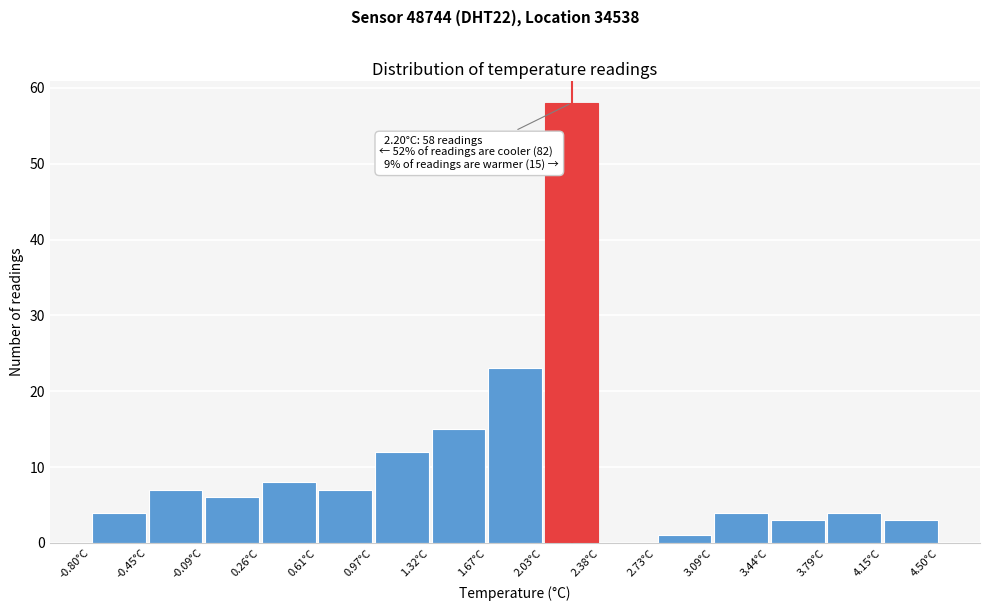

Which range on the x-axis has the tallest bar?

2.05 to 2.40